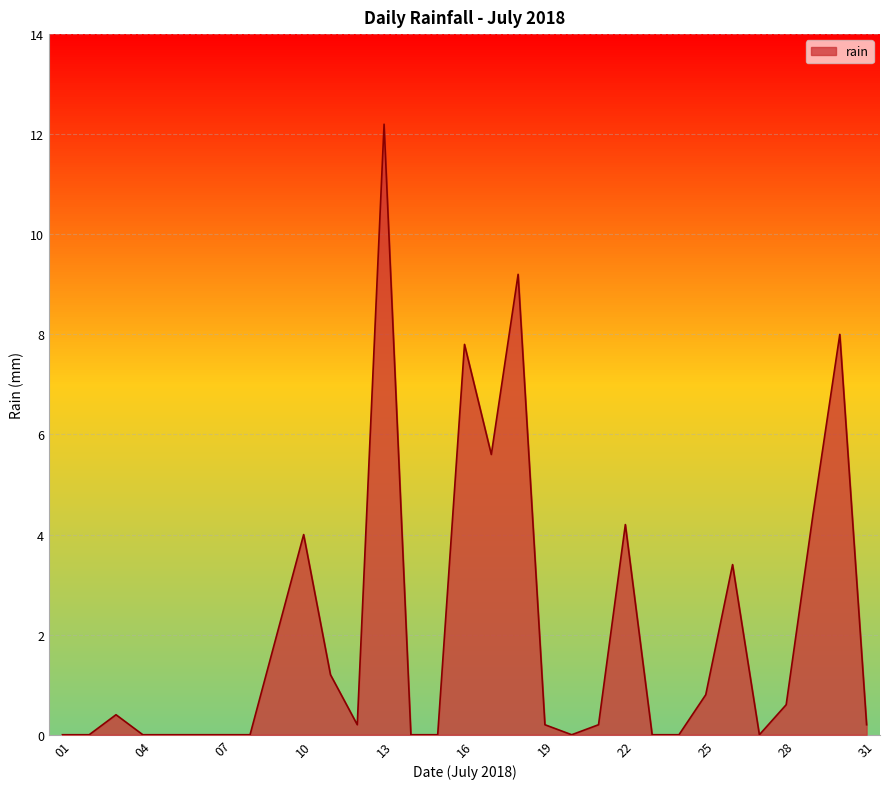

How many points are lower than both their immediate neighbors (excluding endpoints)?

4